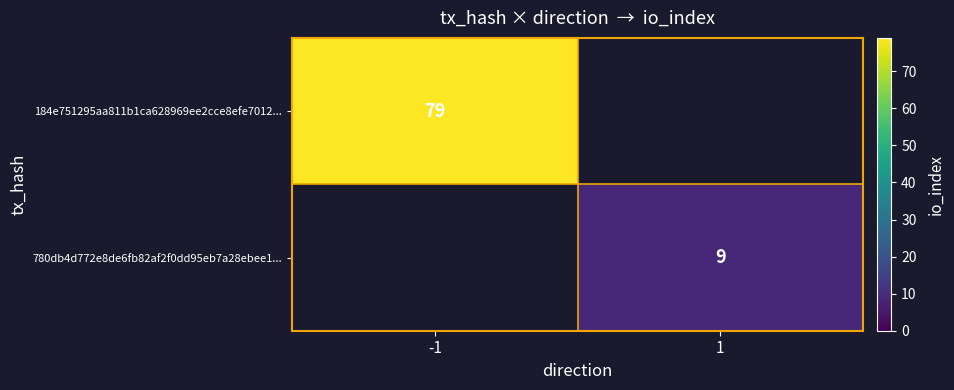

At which category does the chart reach its peak across all series?

-1